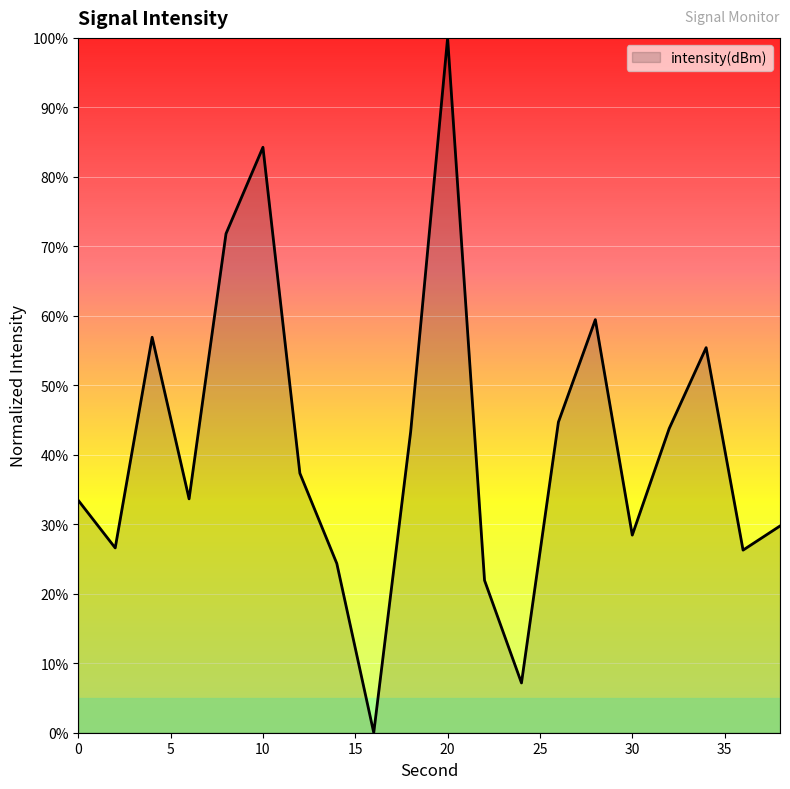

What is the greatest value displayed?

100.0